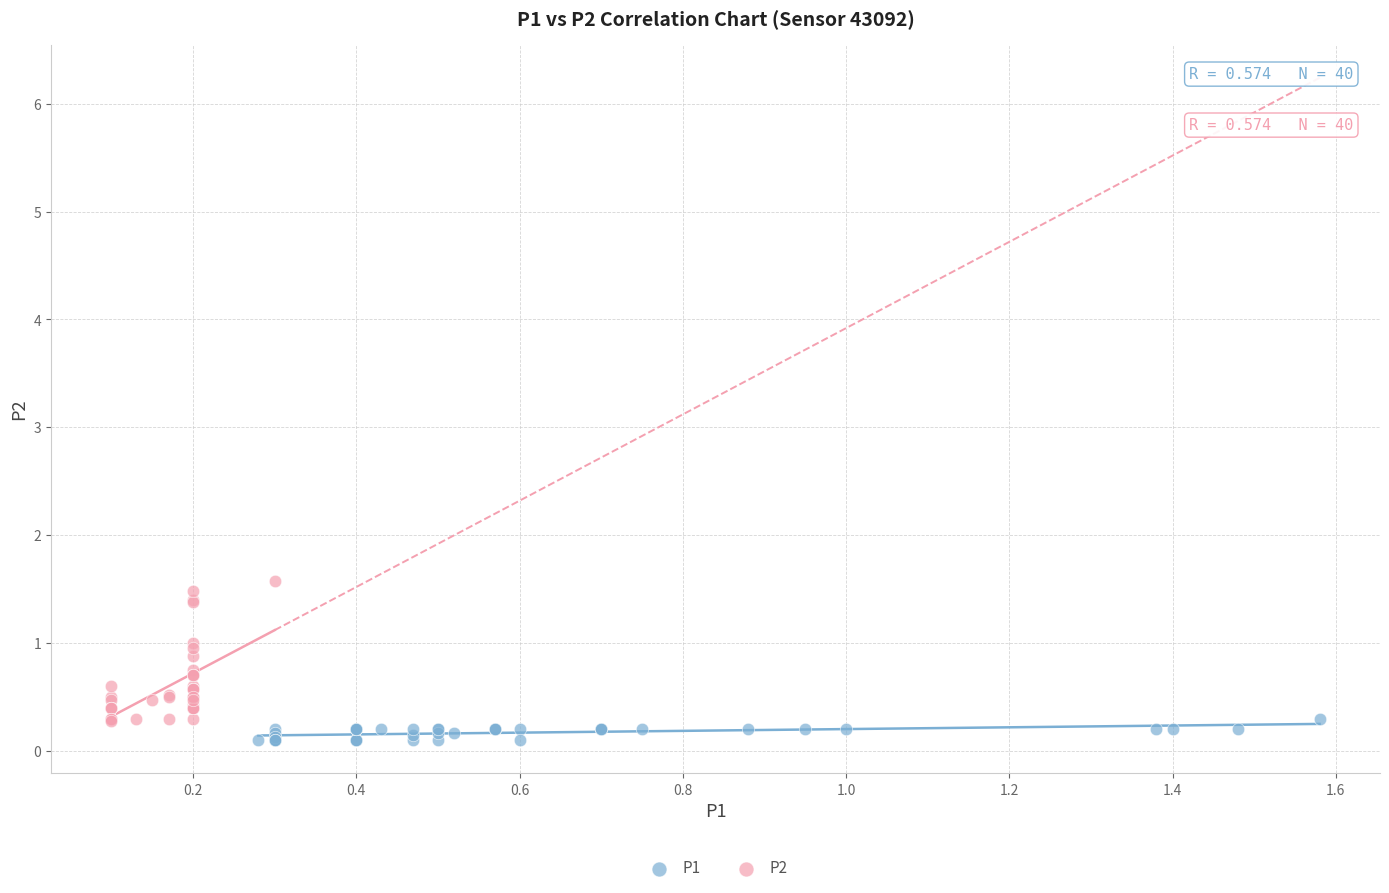

Which series reaches the minimum Y coordinate?

P1